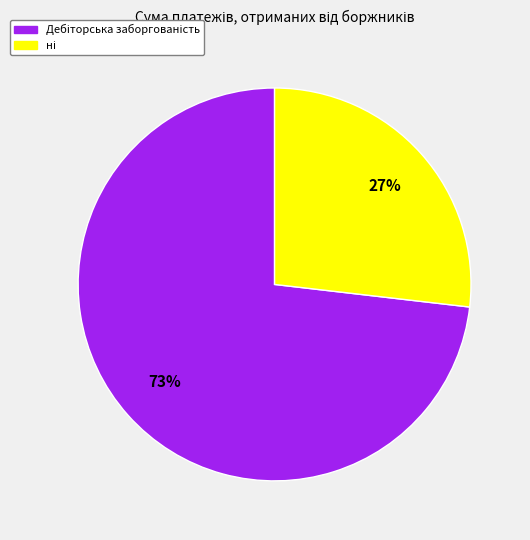

How many slices are in this pie chart?

2